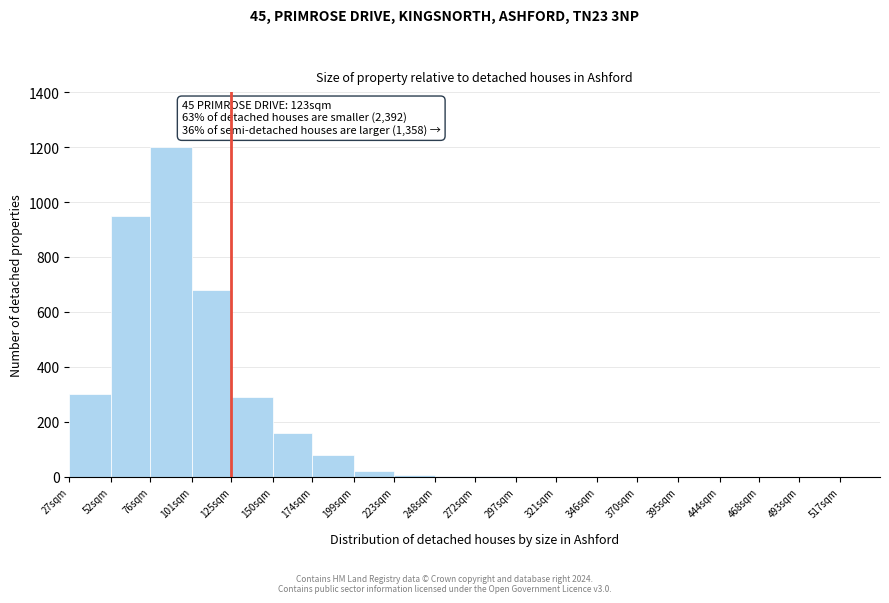

The chart shows a value of 20 at 199sqm. True or false?

True